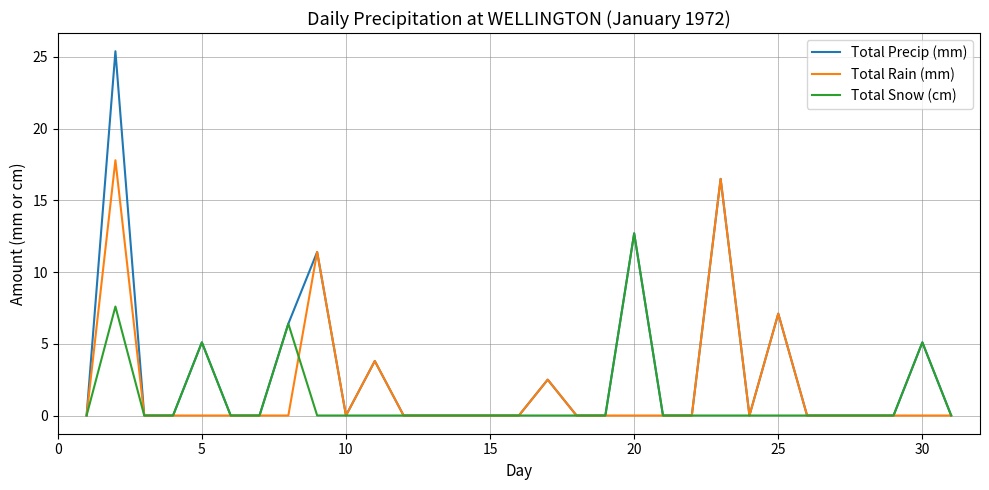

What is the greatest value displayed?

25.4